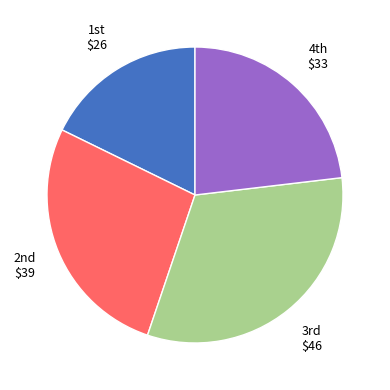

Is there any slice that represents more than half of the pie?

No